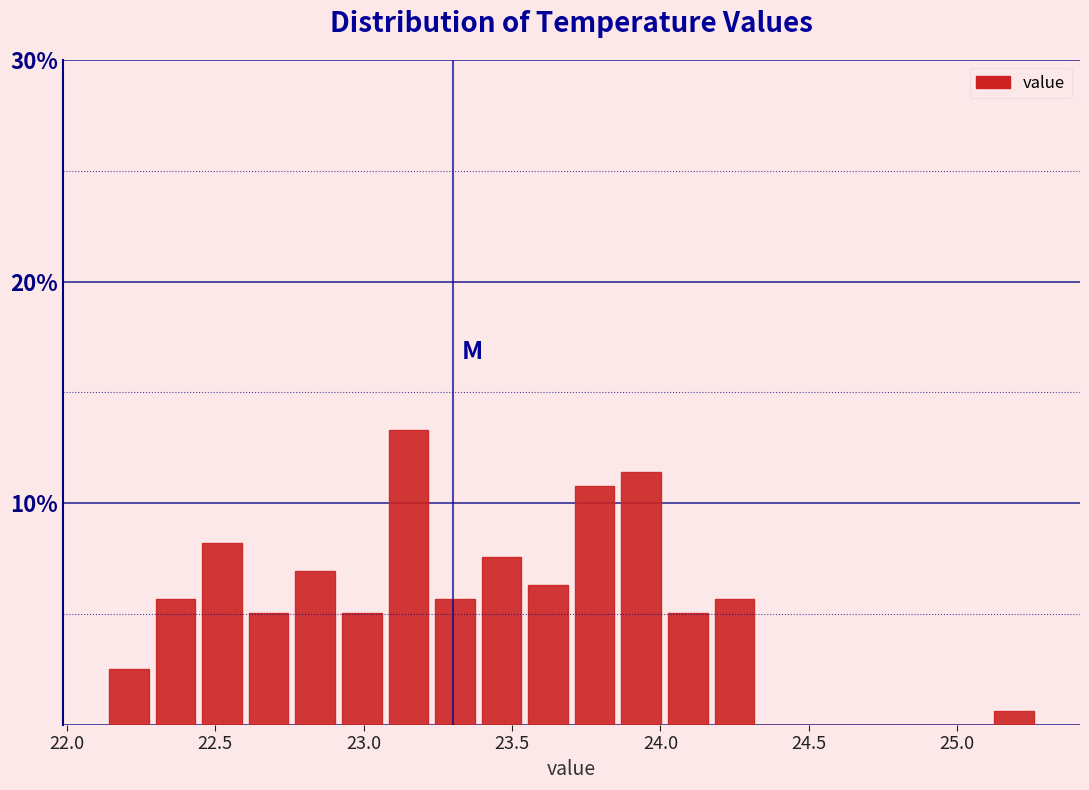

Read against the x-axis, roughly where is the centre of the tallest bar?

23.15